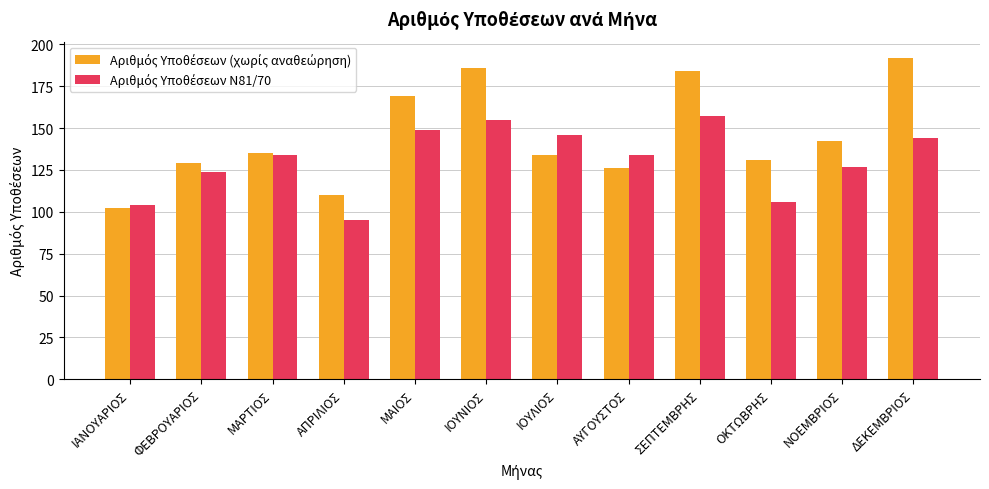

How many distinct data groups are displayed?

2